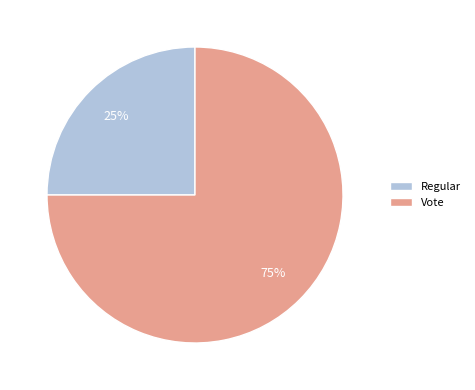

Do Regular and Vote together represent more than half of the pie?

Yes